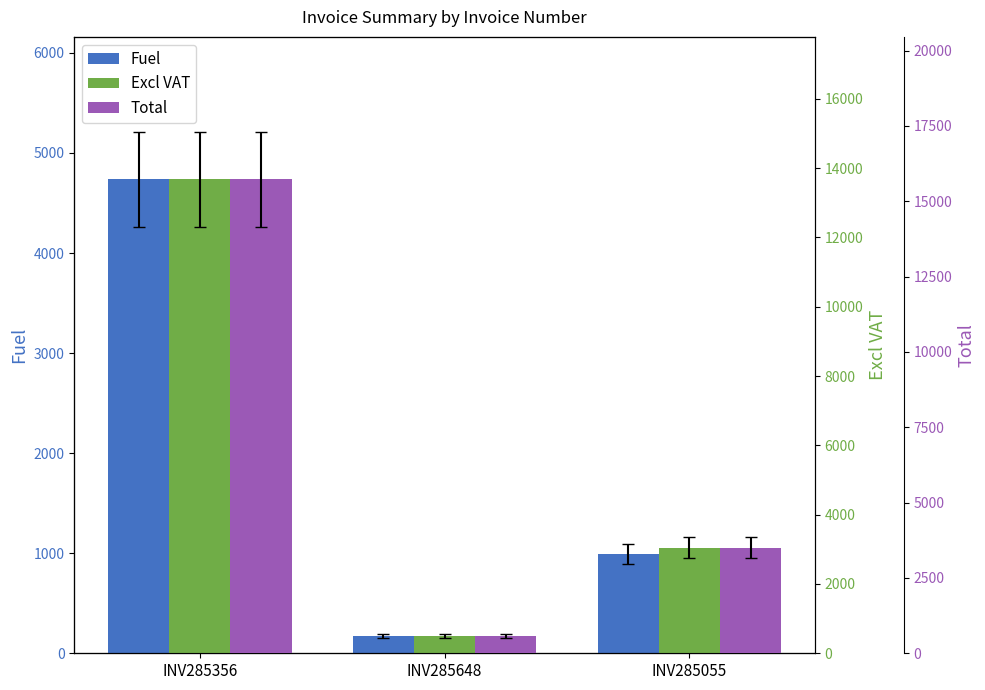

Where does the Fuel series first go above 994?

INV285356